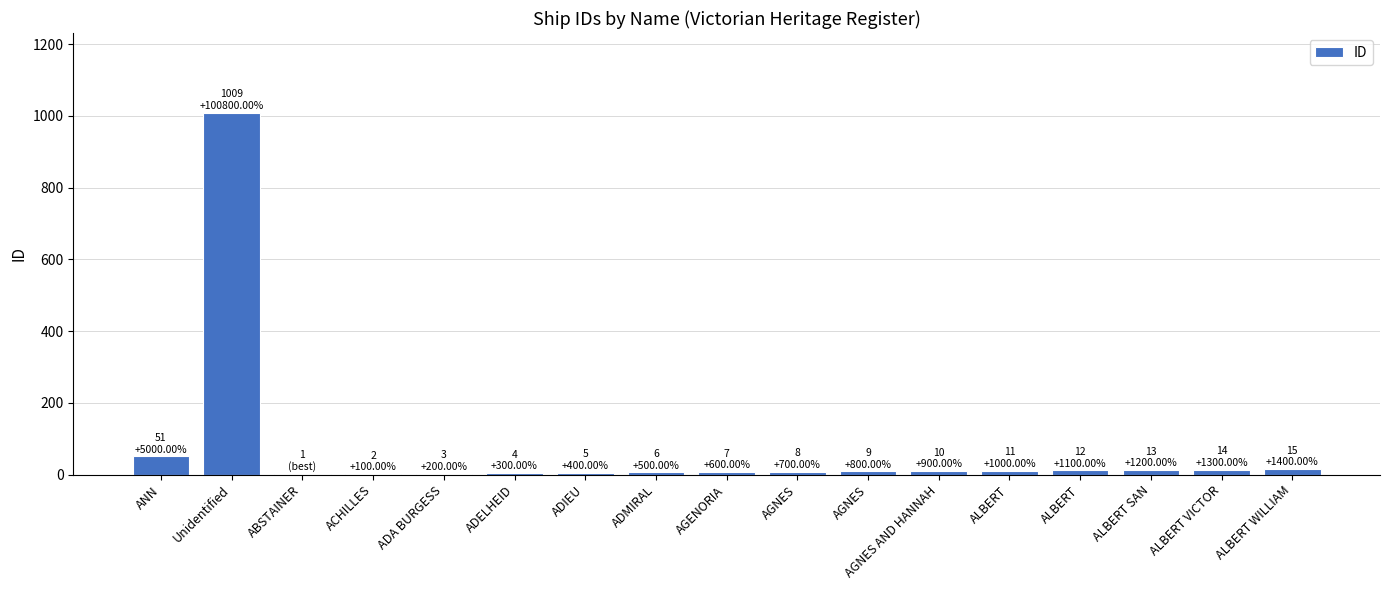

At which label is the value closest to 505?

ANN